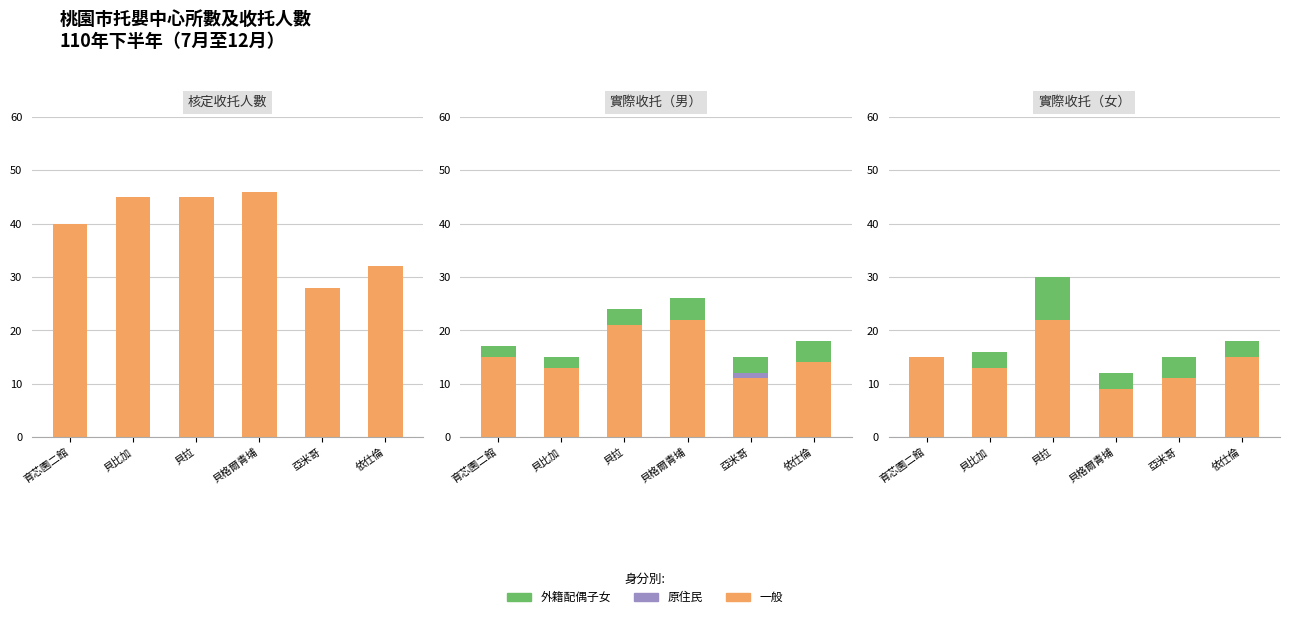

Which series has the widest spread of values?

Yes